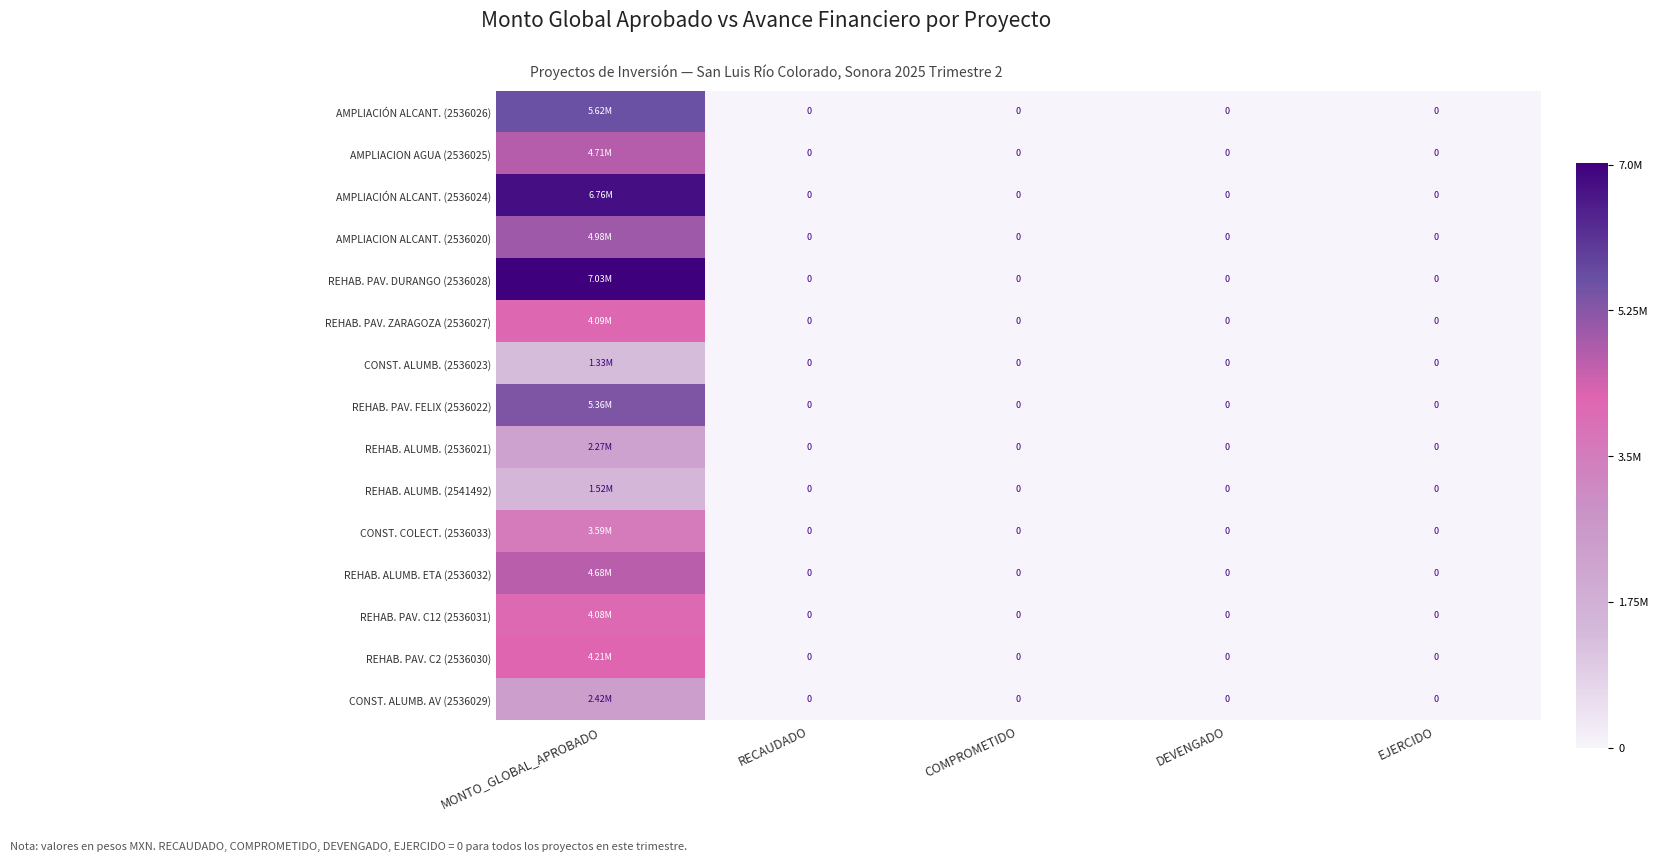

What is the sum of all AMPLIACIÓN ALCANT. (2536024) values?

6756709.6